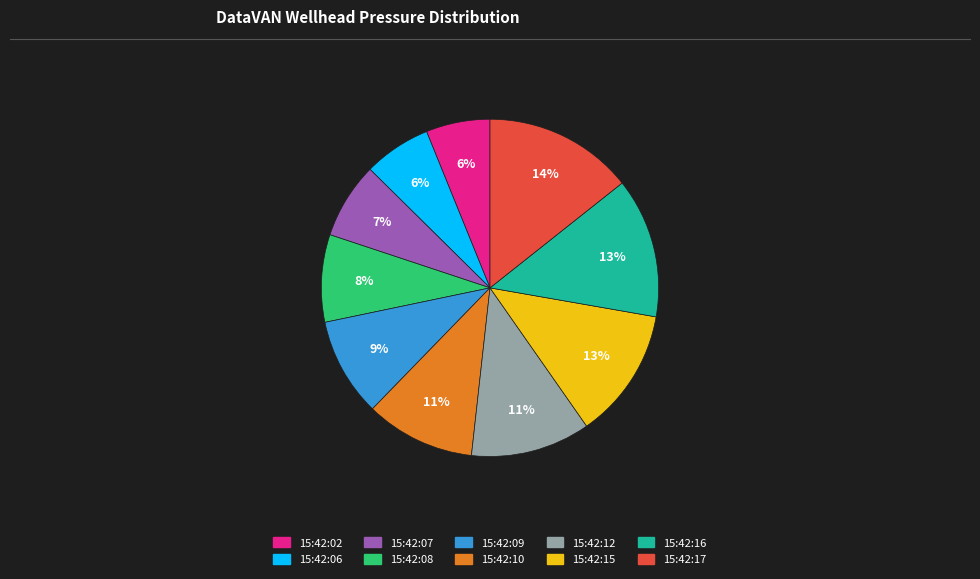

Which category has the biggest portion of the pie?

15:42:17